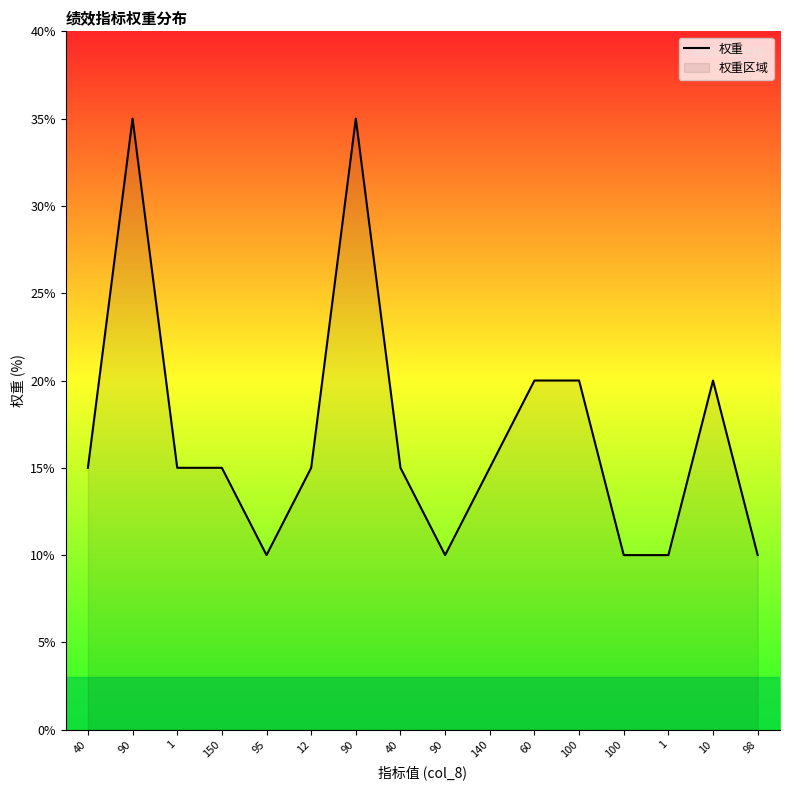

What is the change in value from 40 to 100?

-5